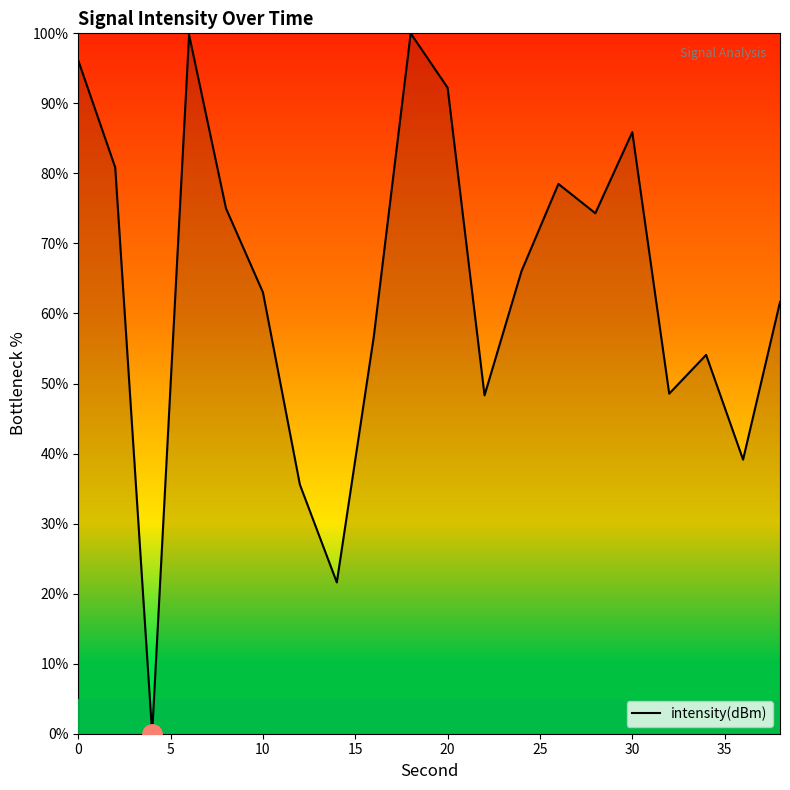

What is the difference between the maximum and minimum values?

100.0